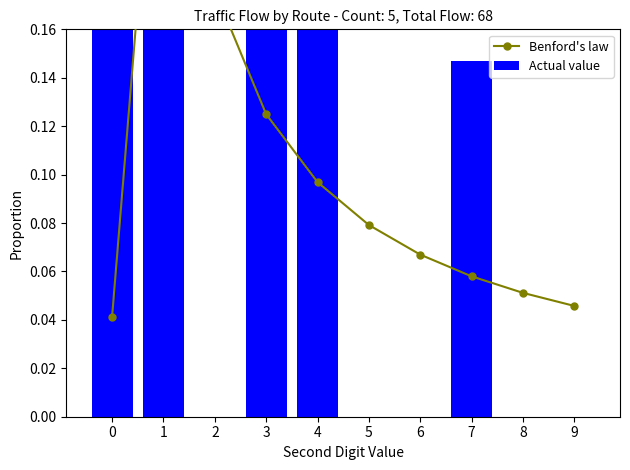

True or false: Benford's law has a value of 0.0 at 8.

False